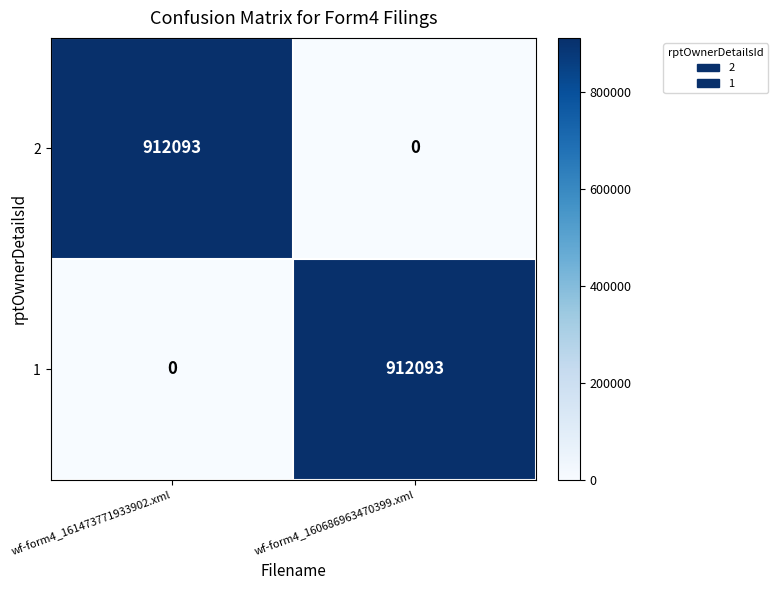

The value of 1 at wf-form4_160686963470399.xml is 912093. True or false?

True